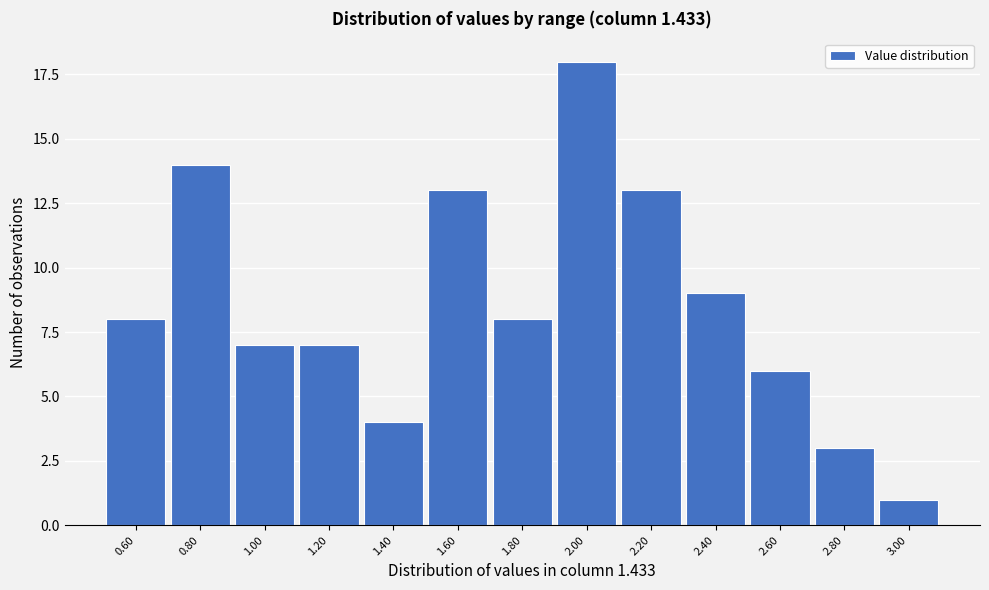

Reading left to right, extract all data points from this chart.

8	14	7	7	4	13	8	18	13	9	6	3	1